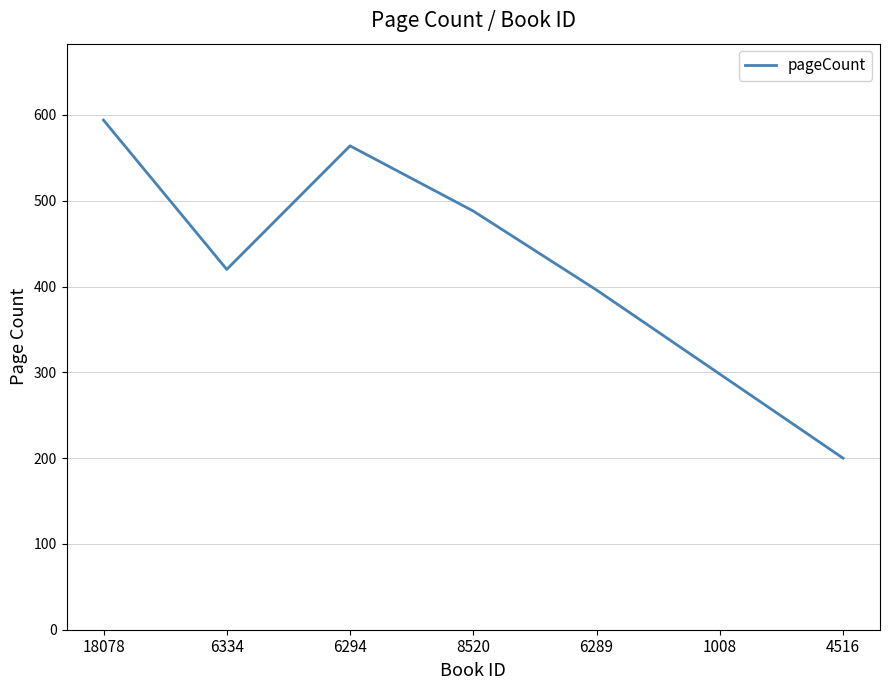

Is this an area chart (filled region under the line)?

No